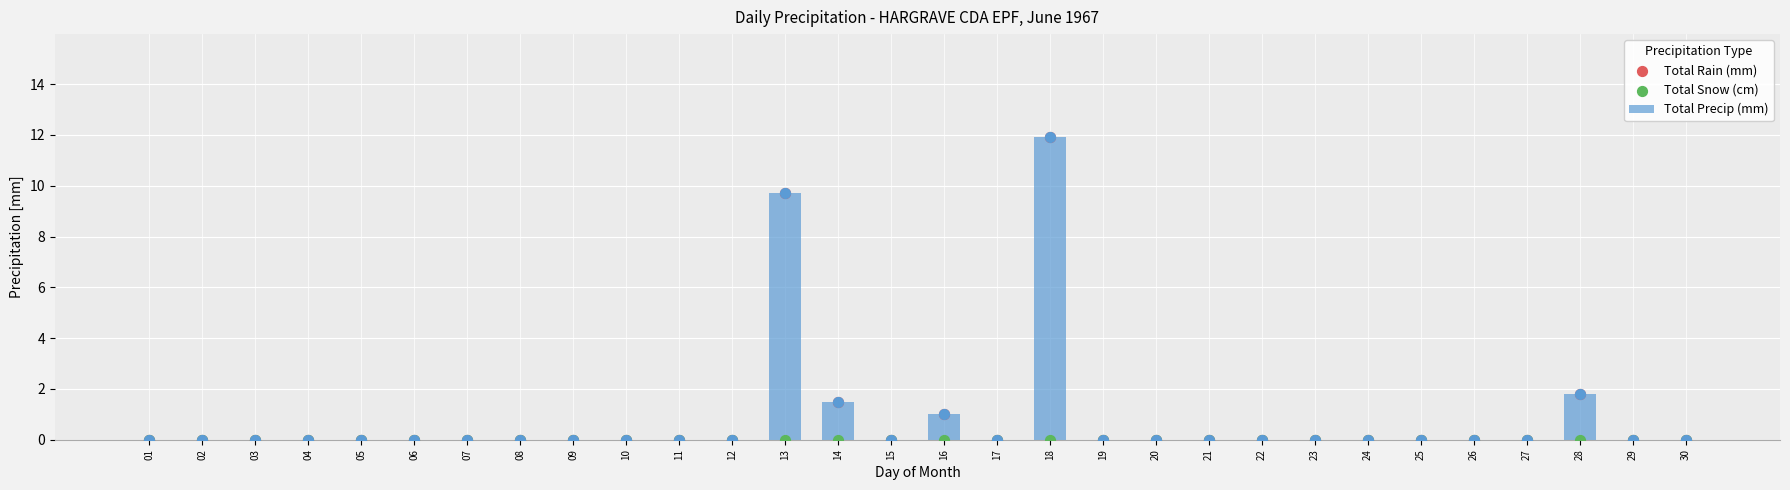

What are all the series names shown in the legend?

Total Precip (mm), Total Rain (mm), Total Snow (cm)